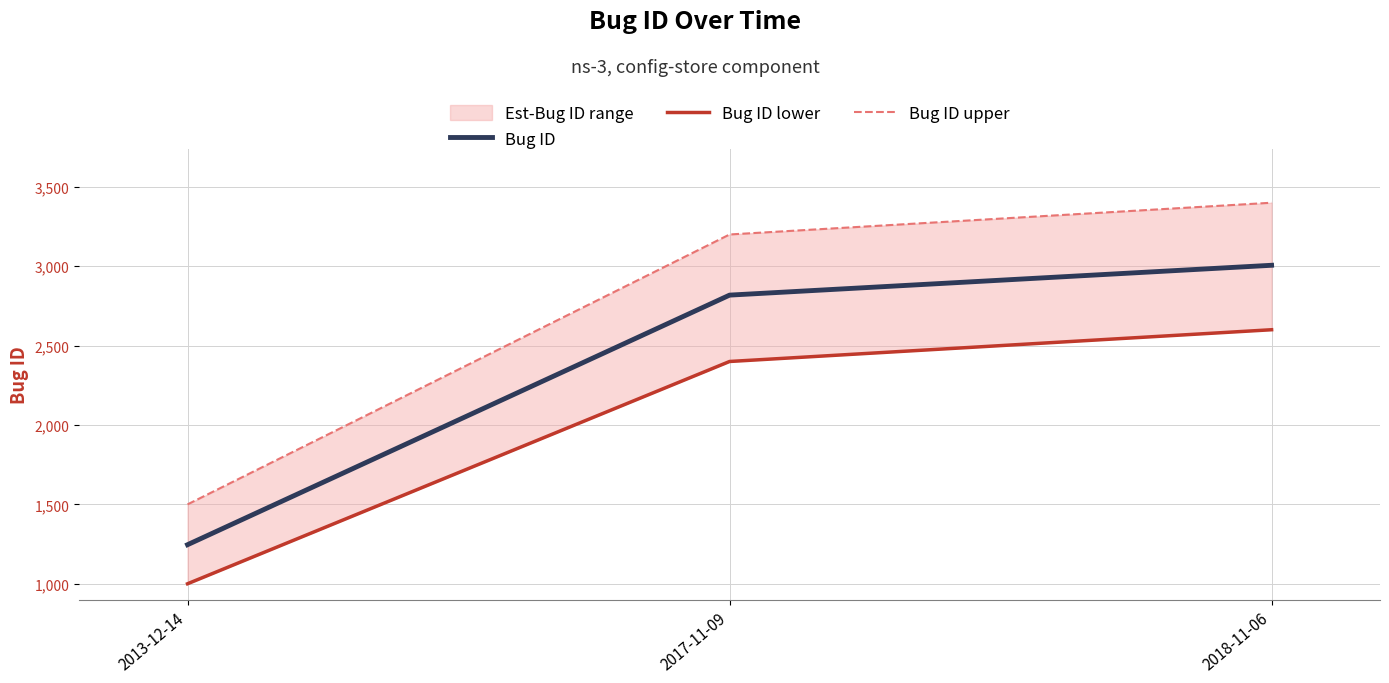

Is it true that Bug ID equals 1775 at 2013-12-14?

False